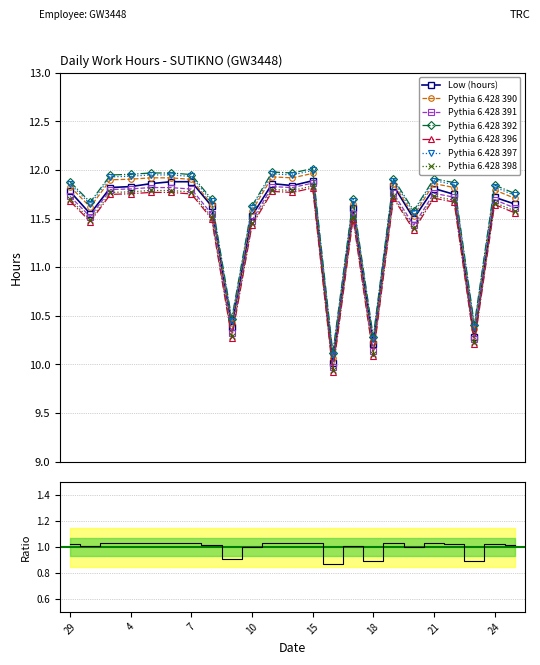

What is the label of the 12th point from the right?

12